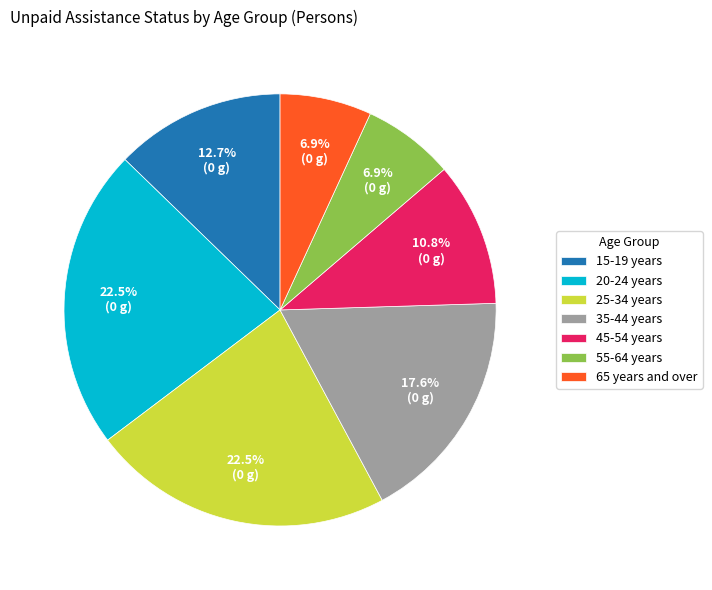

How much of the chart is everything except 35-44 years?

82.4%